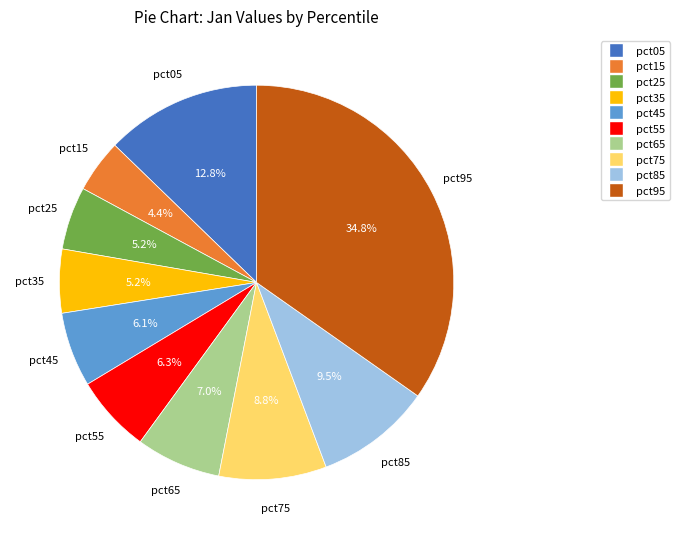

Which has a higher value, pct55 or pct75?

pct75